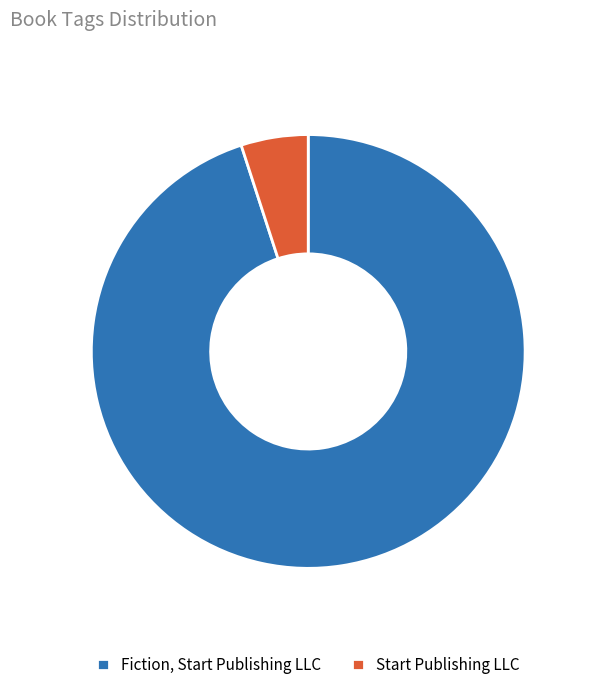

Count the number of slices in the pie.

2